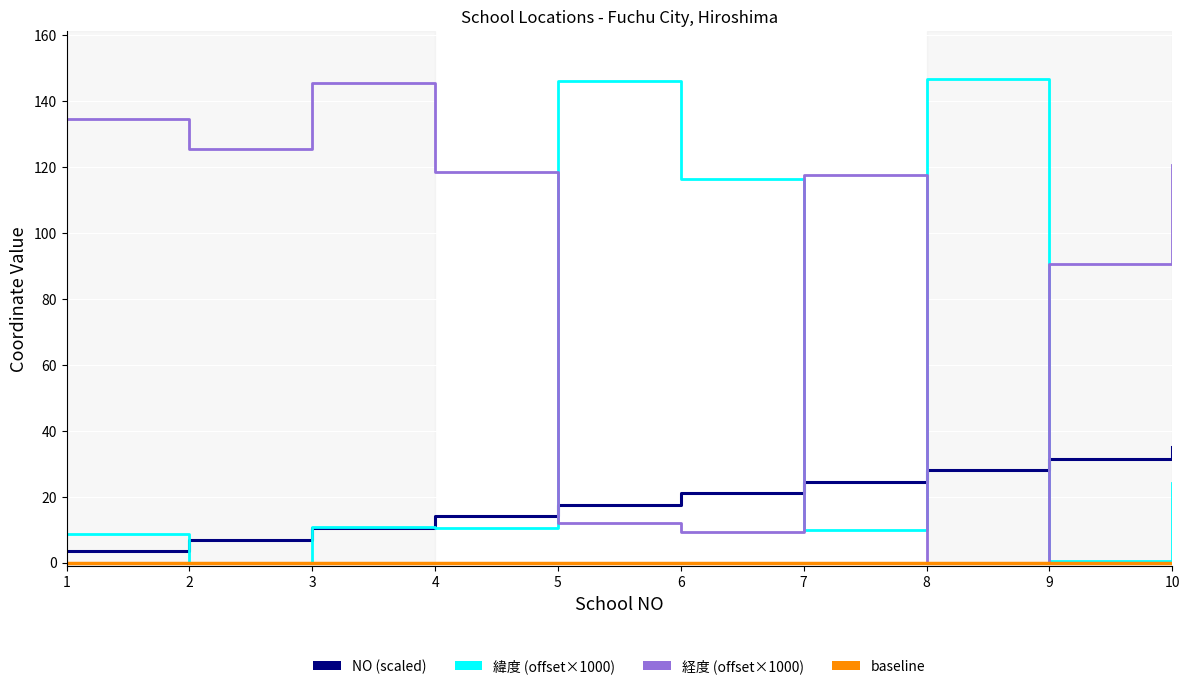

At which category is the sum across all series the highest?

10